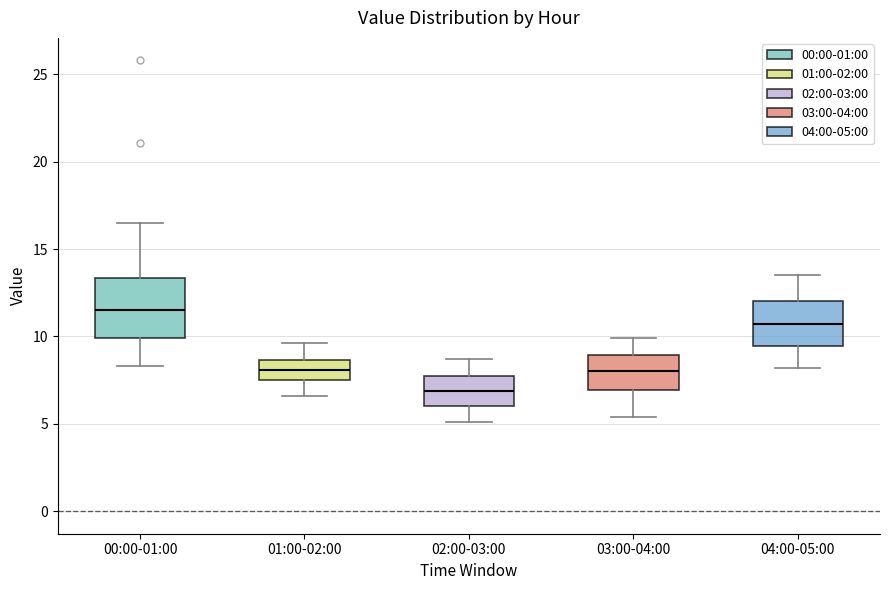

Where does the median line of the box for 01:00-02:00 sit on the y-axis? The values are not printed on the chart, so give them approximately, as read against the axis.

8.0